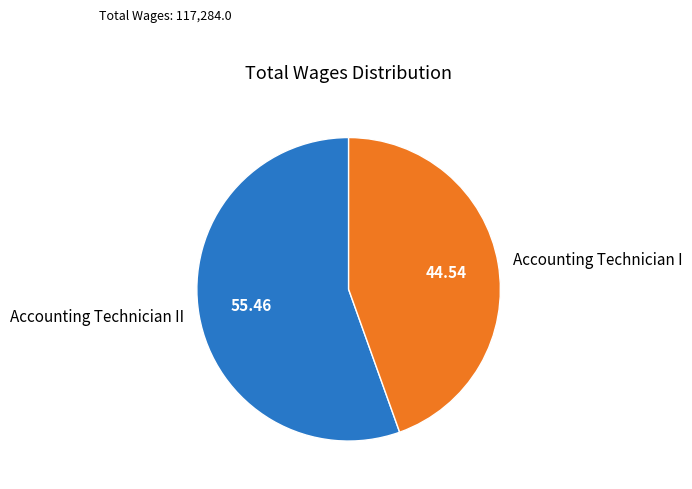

Between Accounting Technician I and Accounting Technician II, which is larger?

Accounting Technician II